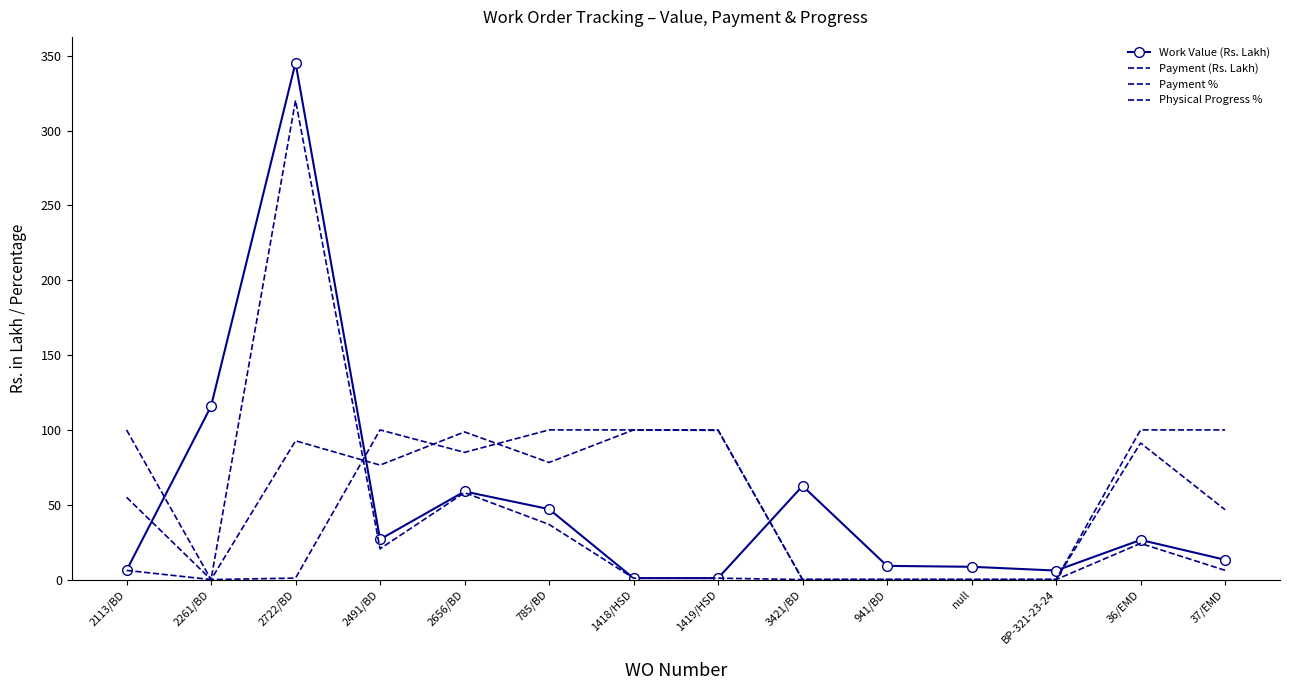

How many values in the Physical Progress % series exceed 85?

6